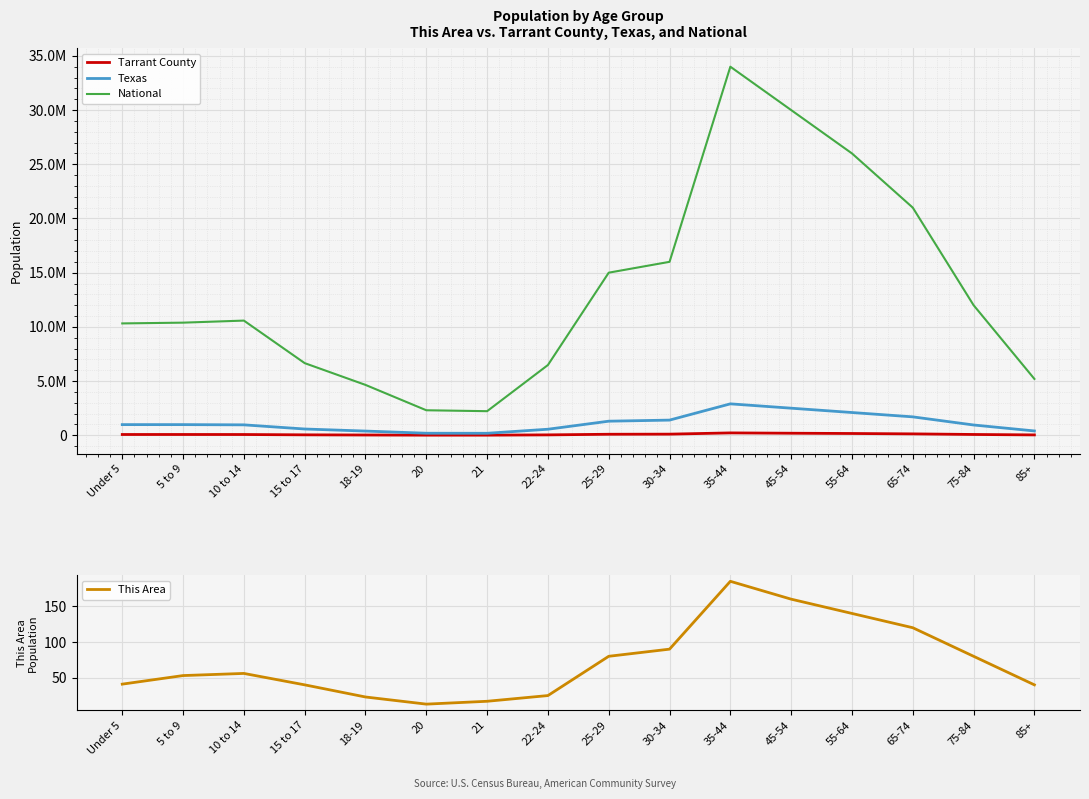

What is the difference between the highest and lowest values at 25-29?

14999920